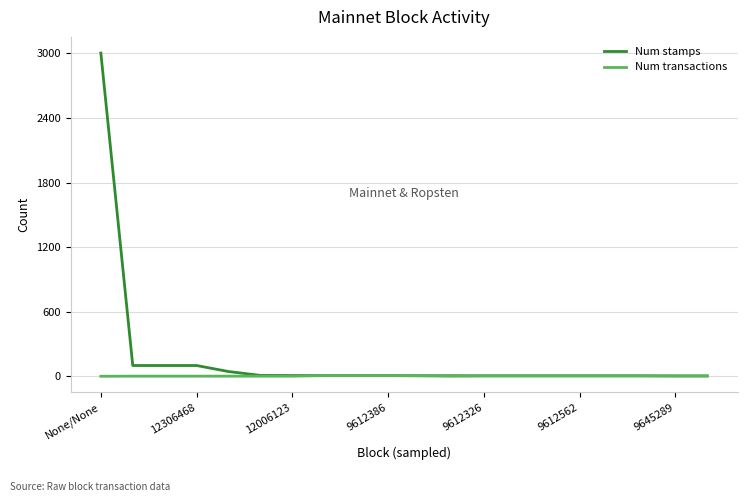

Rank the series by their maximum value, from lowest to highest.

Num transactions, Num stamps